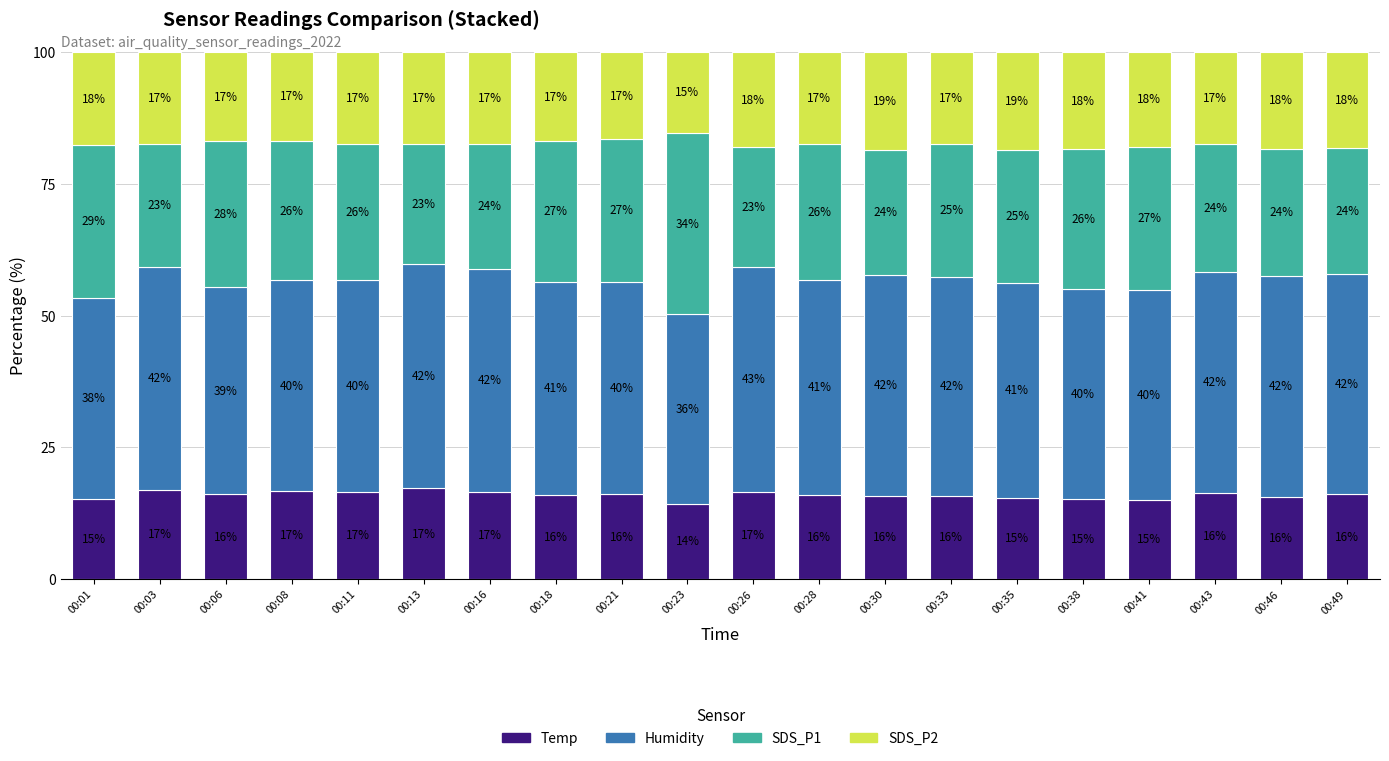

What is the lowest value of the Temp series?

14.3